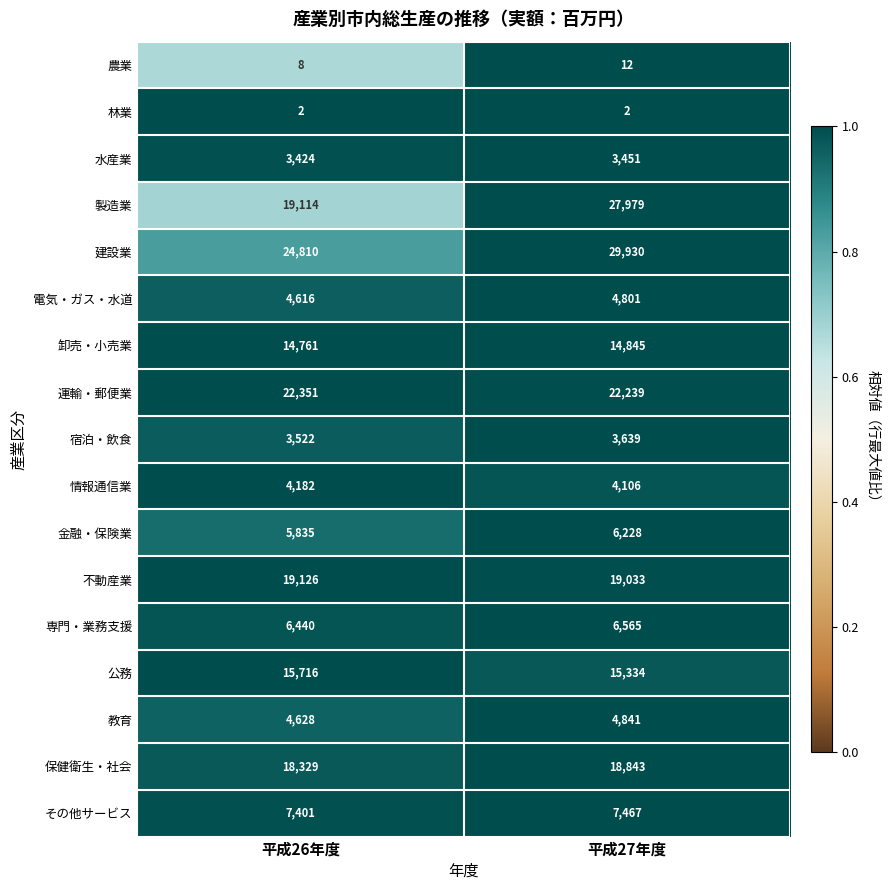

What is the spread (max minus min) of values at 平成27年度?

29928